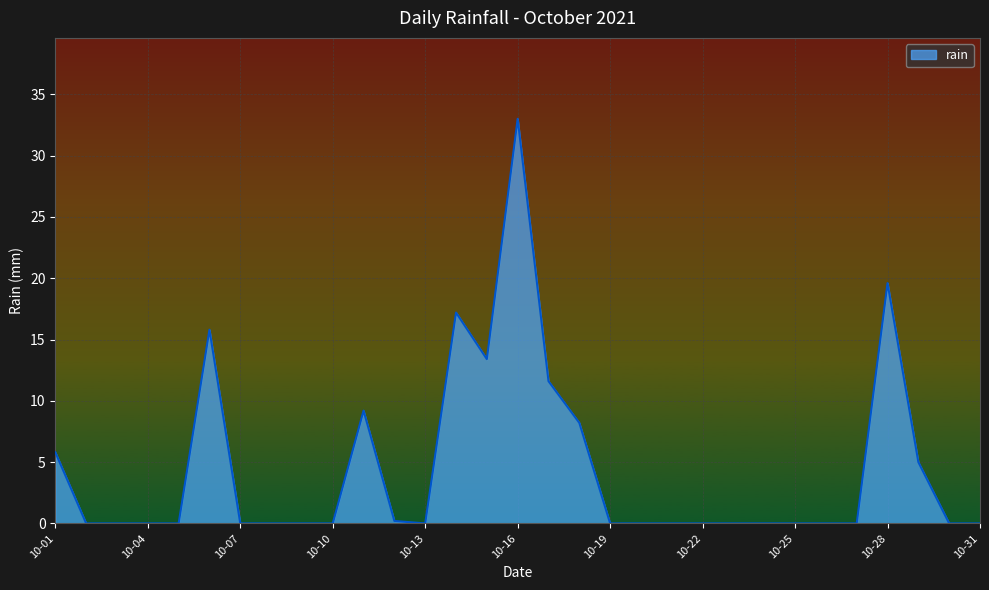

What is the greatest value displayed?

33.0